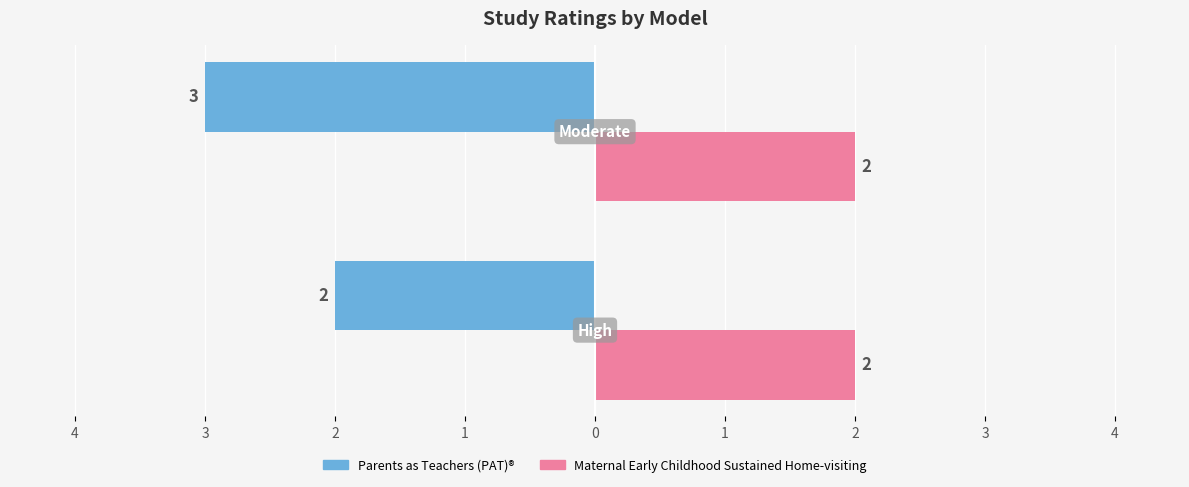

What are all the series names shown in the legend?

Parents as Teachers (PAT)®, Maternal Early Childhood Sustained Home-visiting